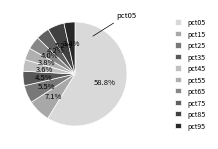

Count the number of slices in the pie.

10